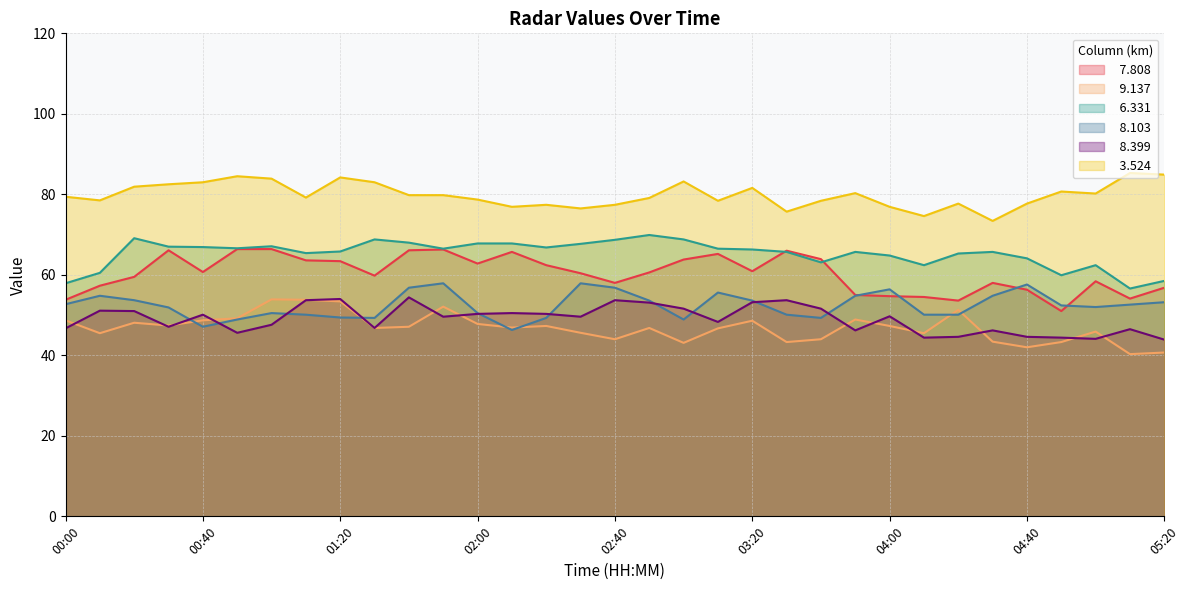

At which label does   8.103 first exceed 52?

00:00